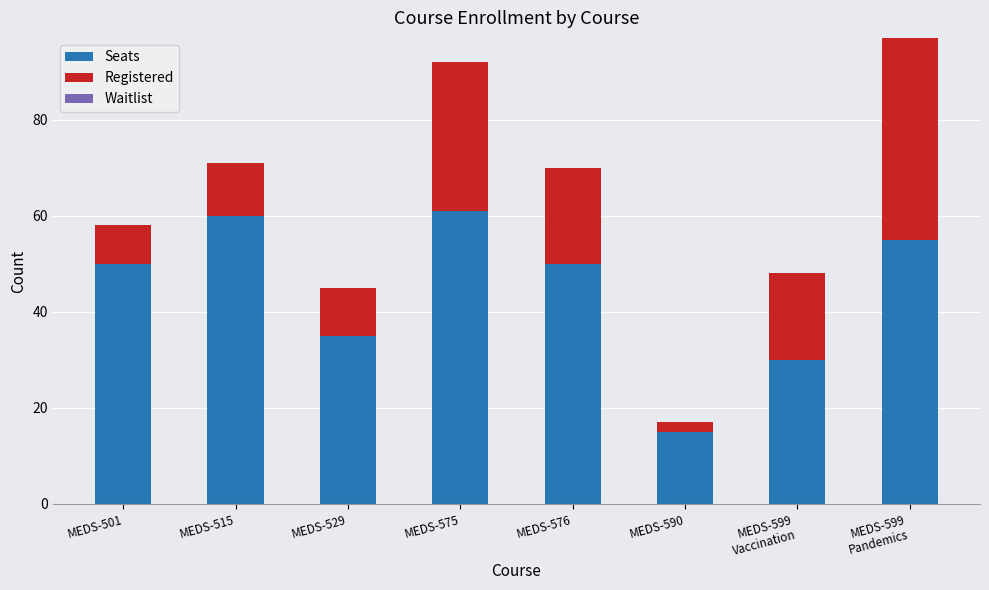

Reading left to right, list the values for the Seats series.

50	60	35	61	50	15	30	55